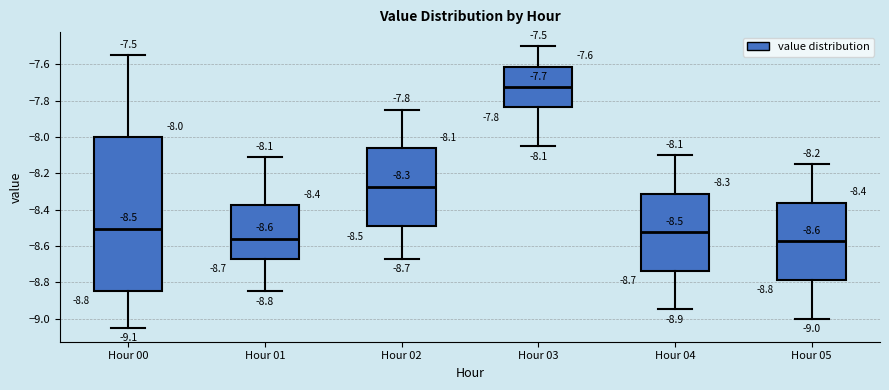

Which box's median line is the highest?

Hour 03